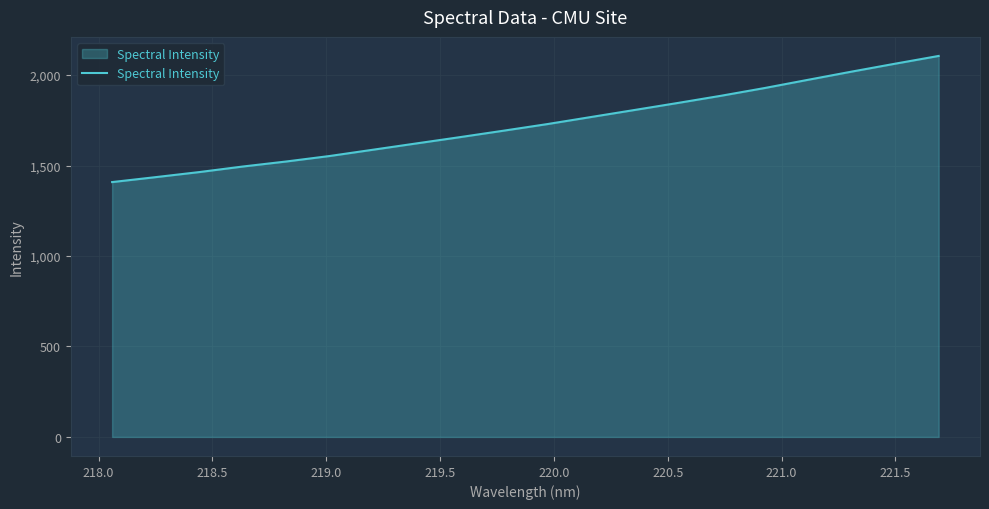

What is the difference between the maximum and minimum values?

697.3